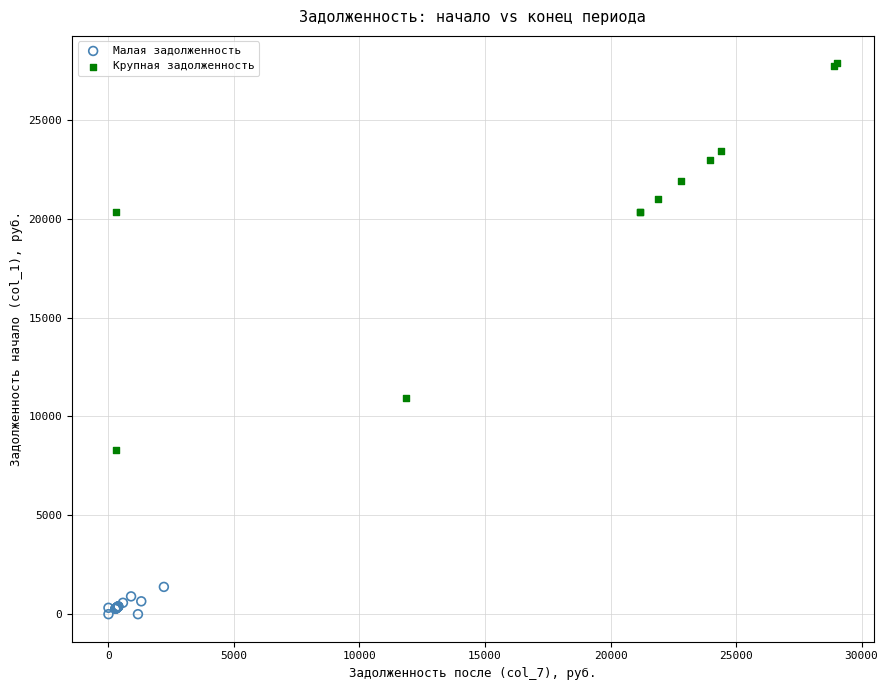

What are all the series names shown in the legend?

Малая задолженность, Крупная задолженность